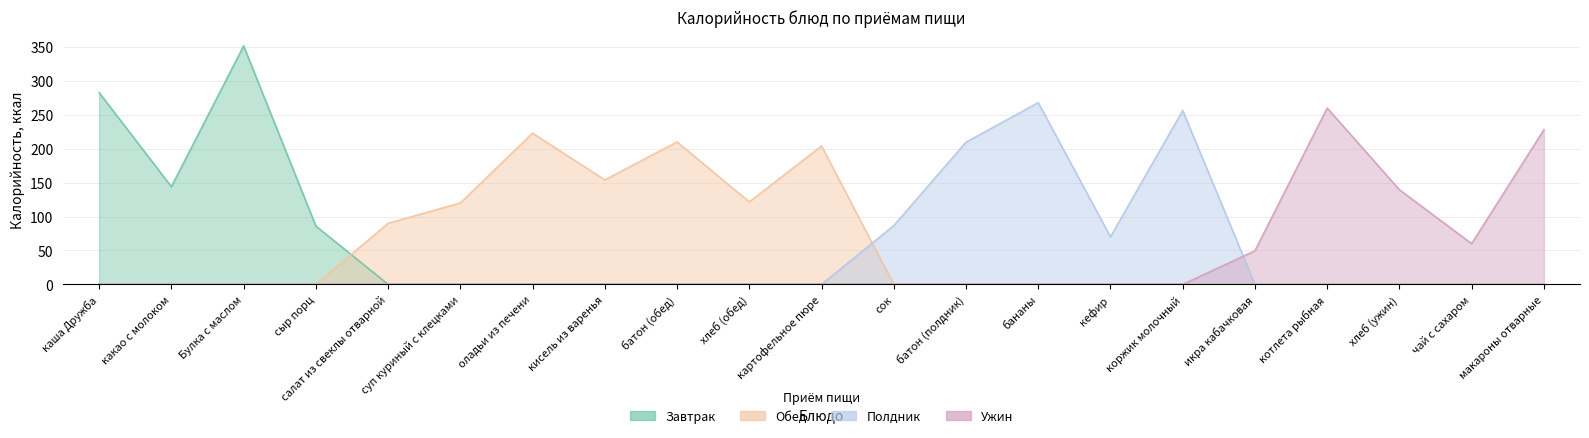

Where is Завтрак nearest to the value 175?

какао с молоком